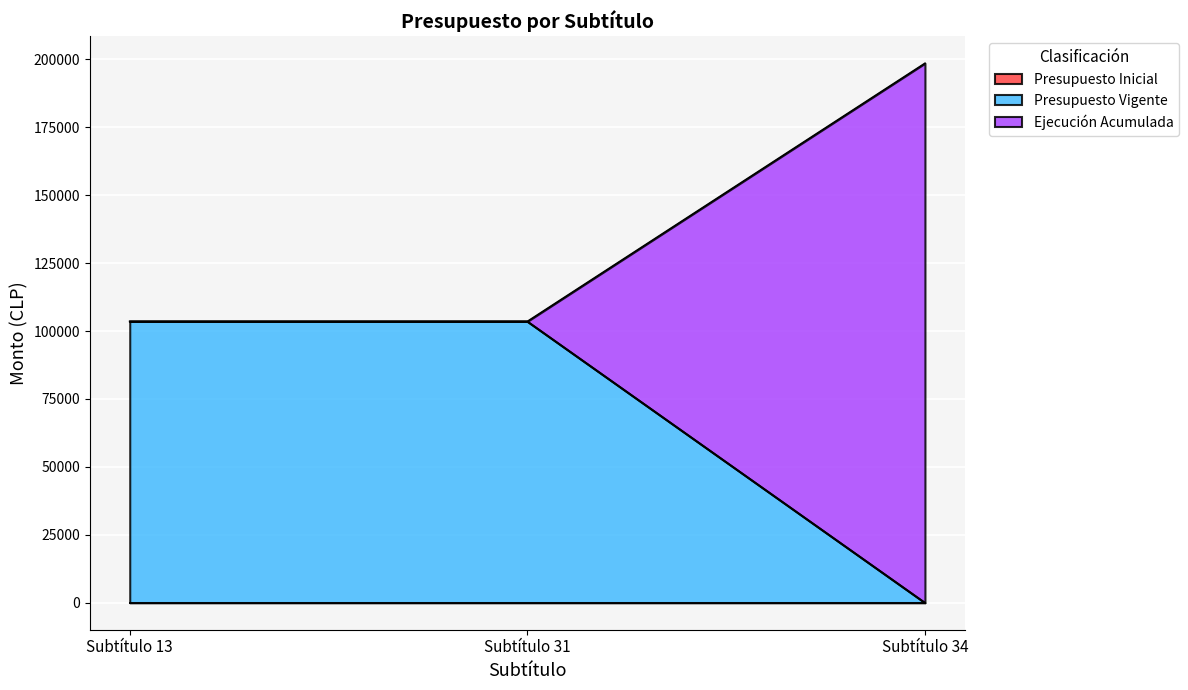

At which category is the sum across all series the highest?

Subtítulo 34